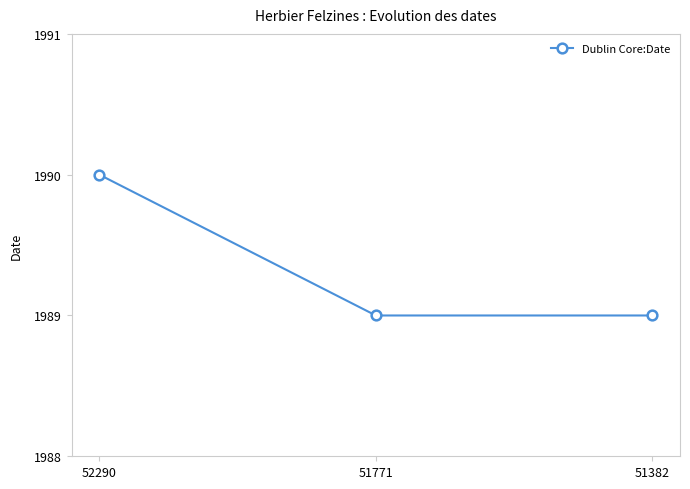

Is it true that the value at 51382 is 588?

False